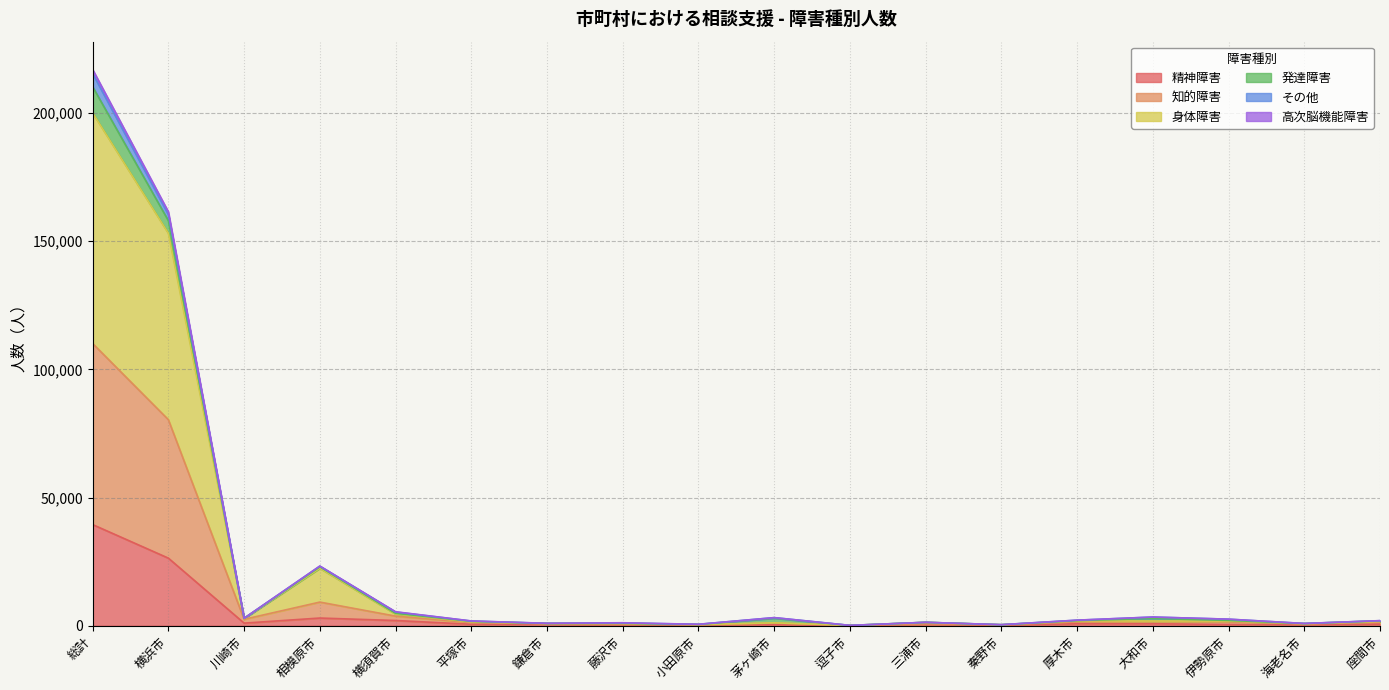

What is the highest value of the 精神障害 series?

39444